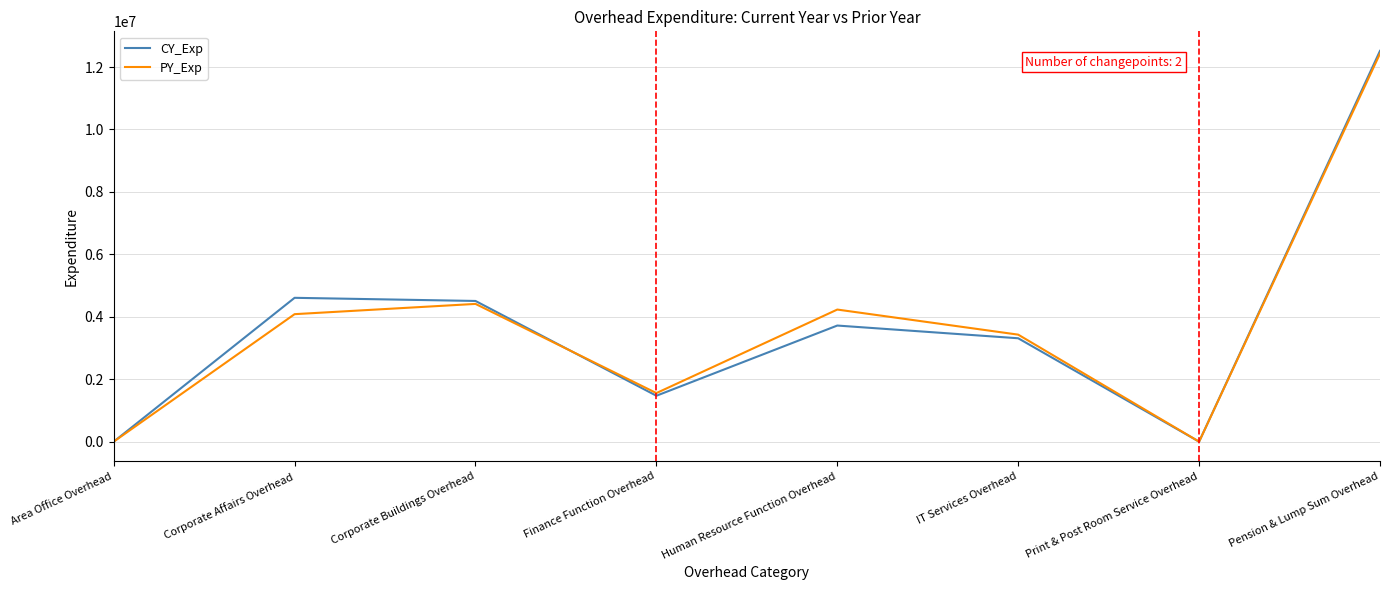

What is the average value of the PY_Exp series?

3767638